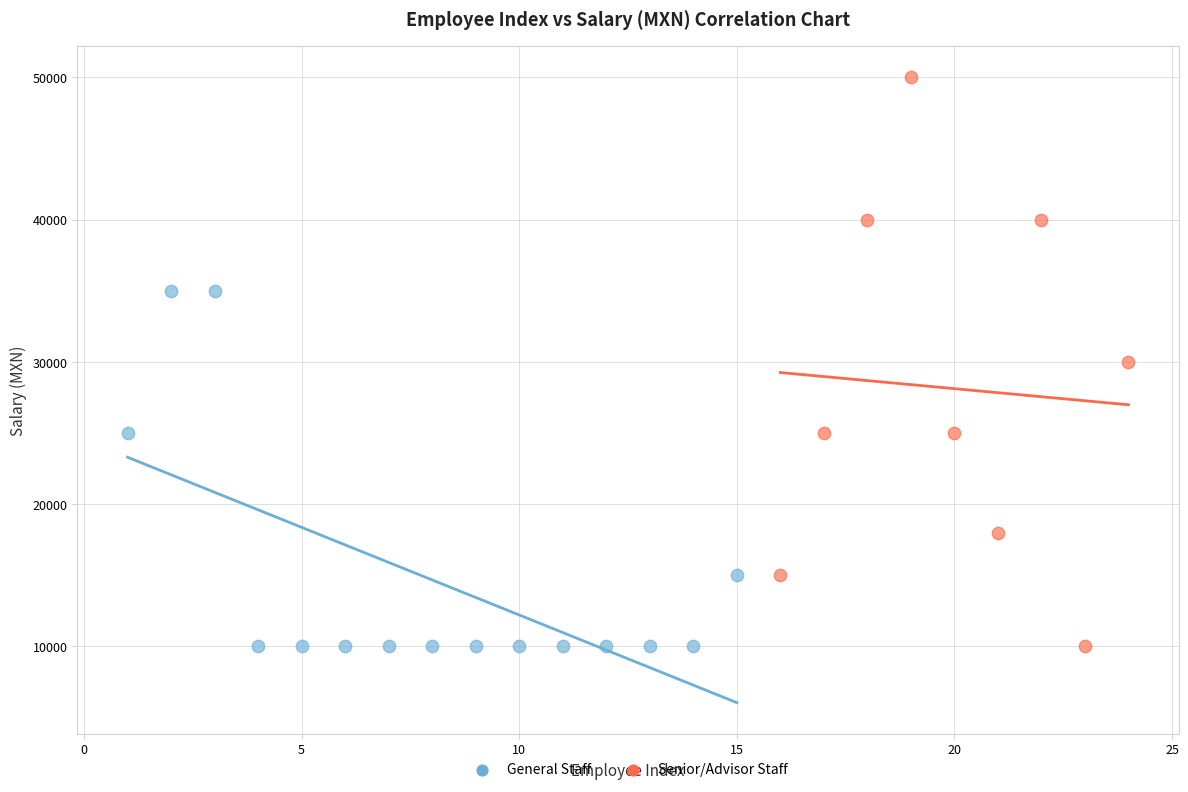

Which series has the largest Y range (max minus min)?

Senior/Advisor Staff